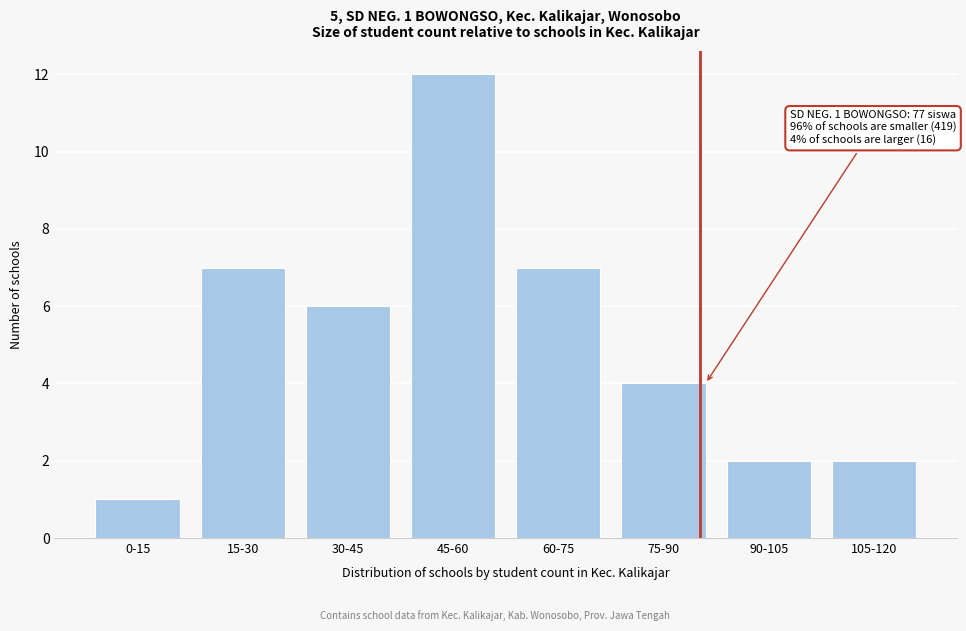

Reading left to right, transcribe all the data shown in this chart.

0-15=1	15-30=7	30-45=6	45-60=12	60-75=7	75-90=4	90-105=2	105-120=2